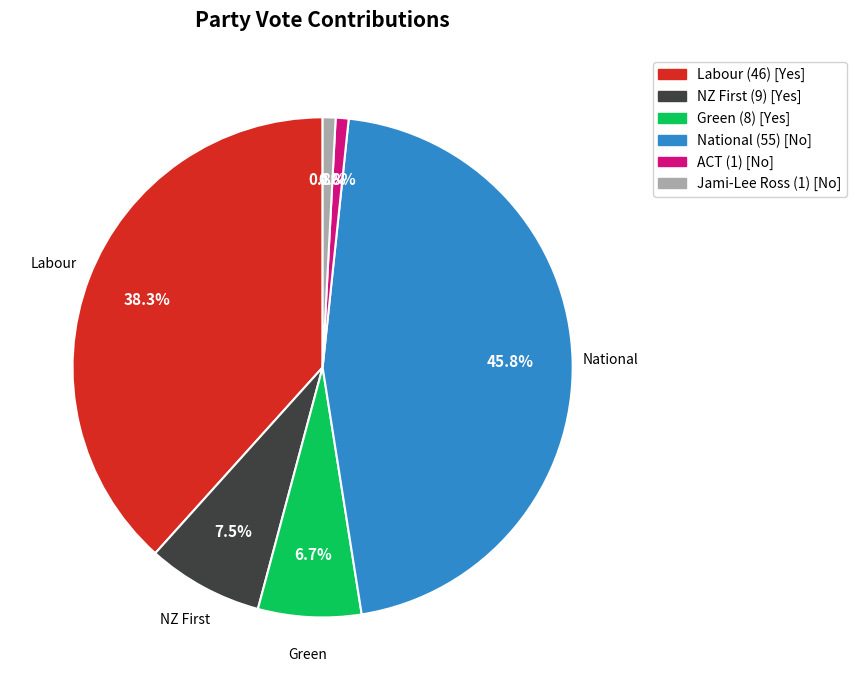

Does any single category account for the majority?

No